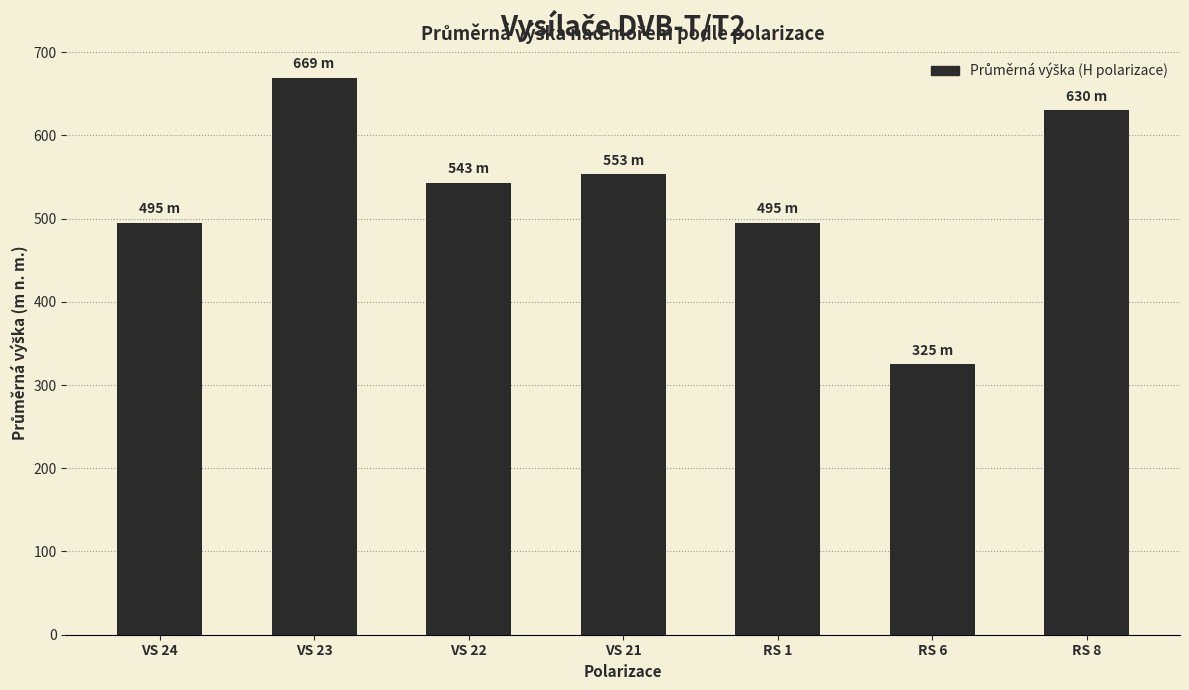

What is the value of the 6th bar from the left?

325.0